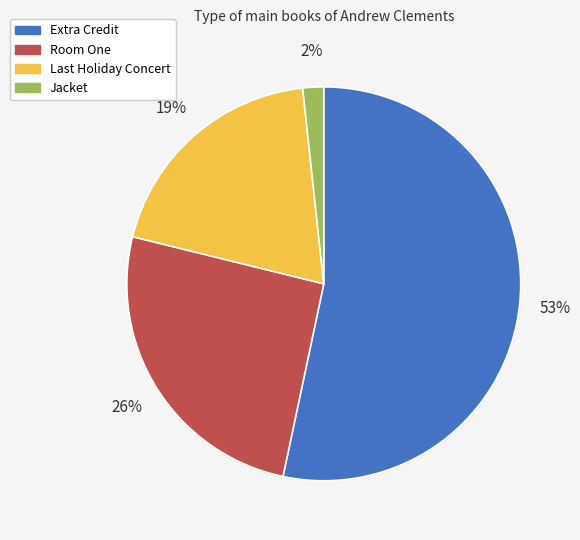

What percentage is the Extra Credit slice, to the nearest percent?

53%